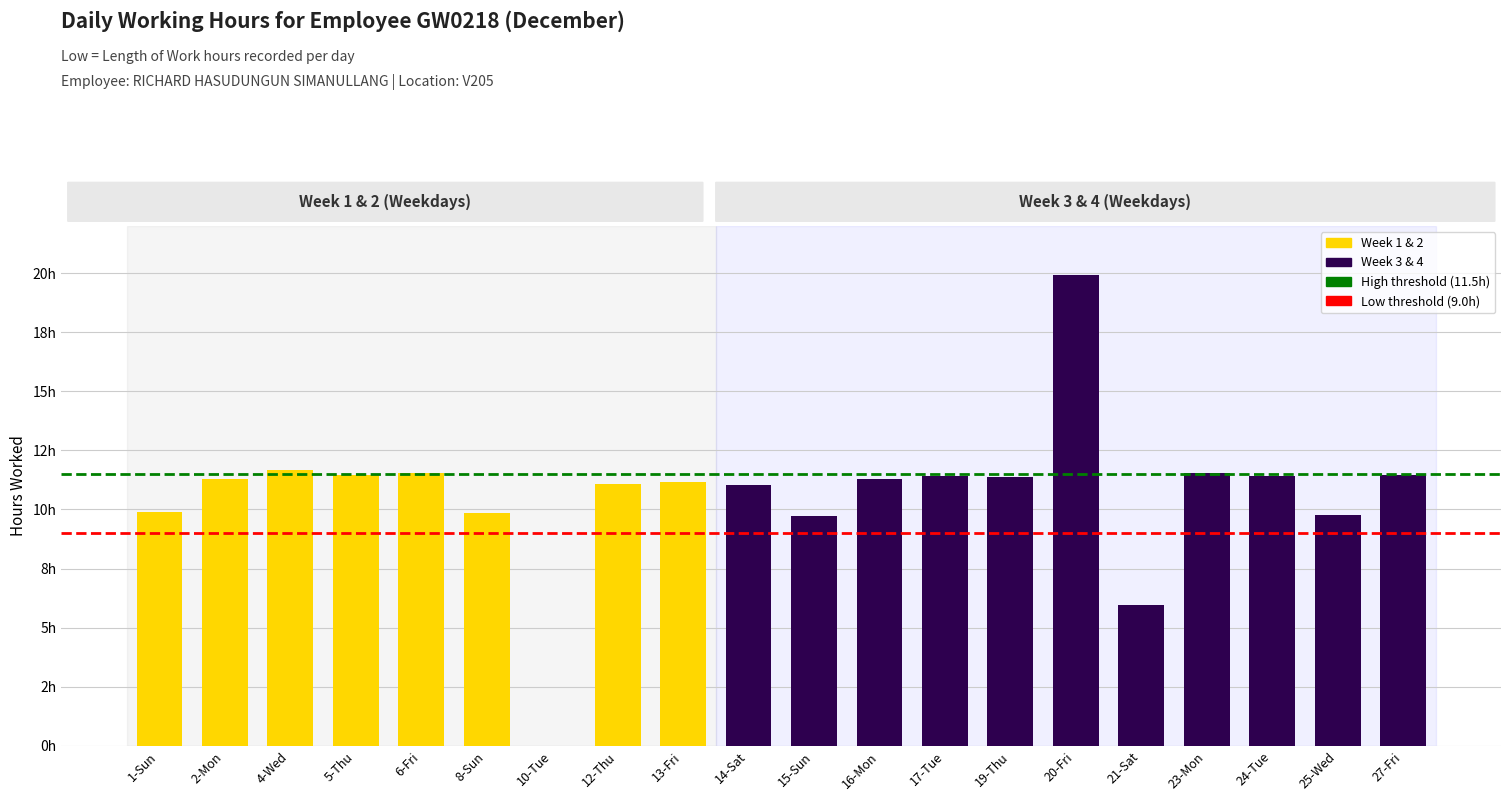

Where does the data first go above 11?

2-Mon